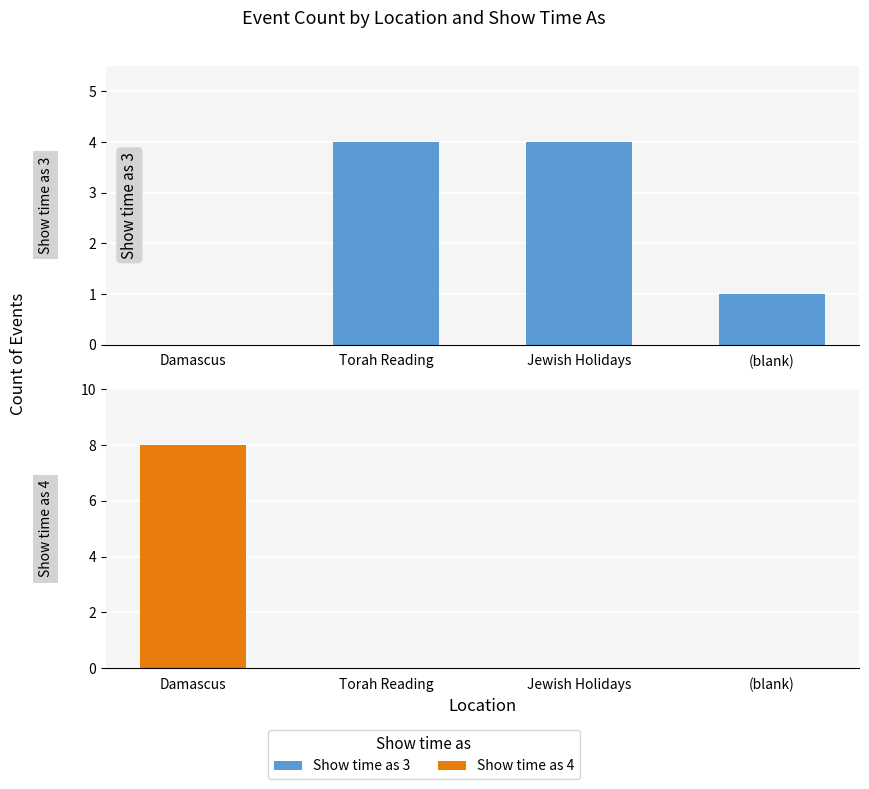

How many values in Show time as 3 are above zero?

3